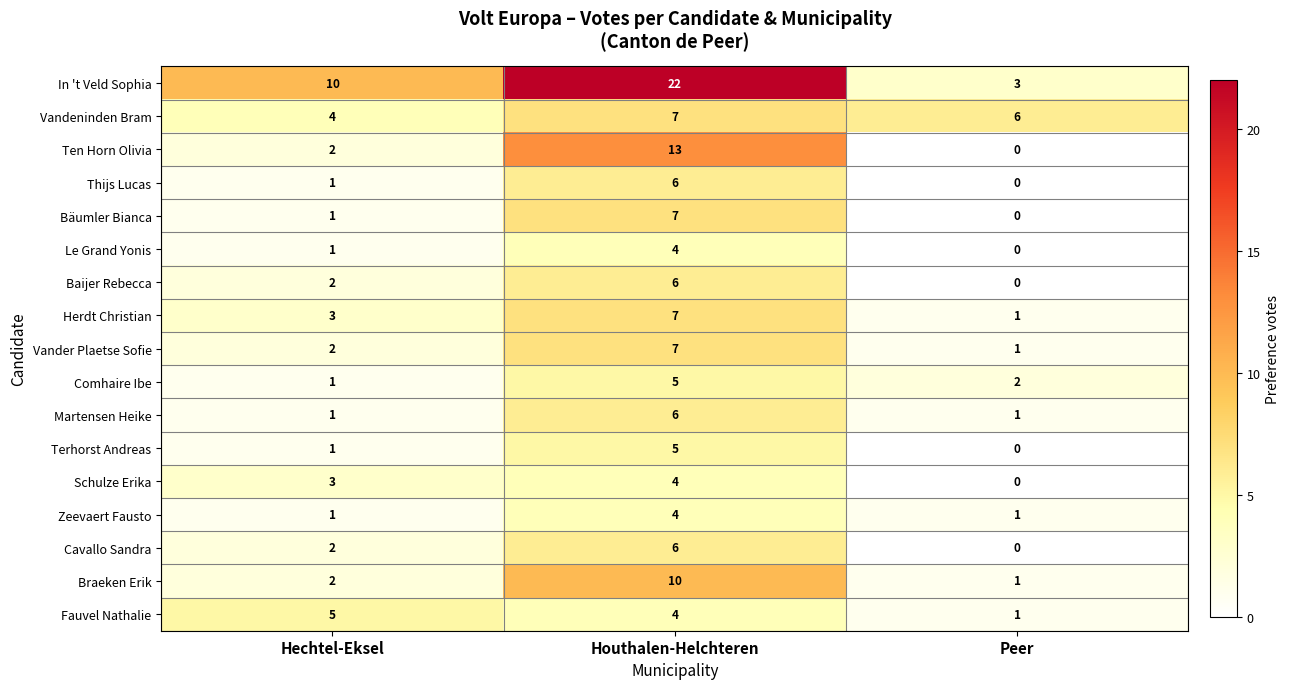

What is the sum of the In 't Veld Sophia values at Hechtel-Eksel and Peer?

13